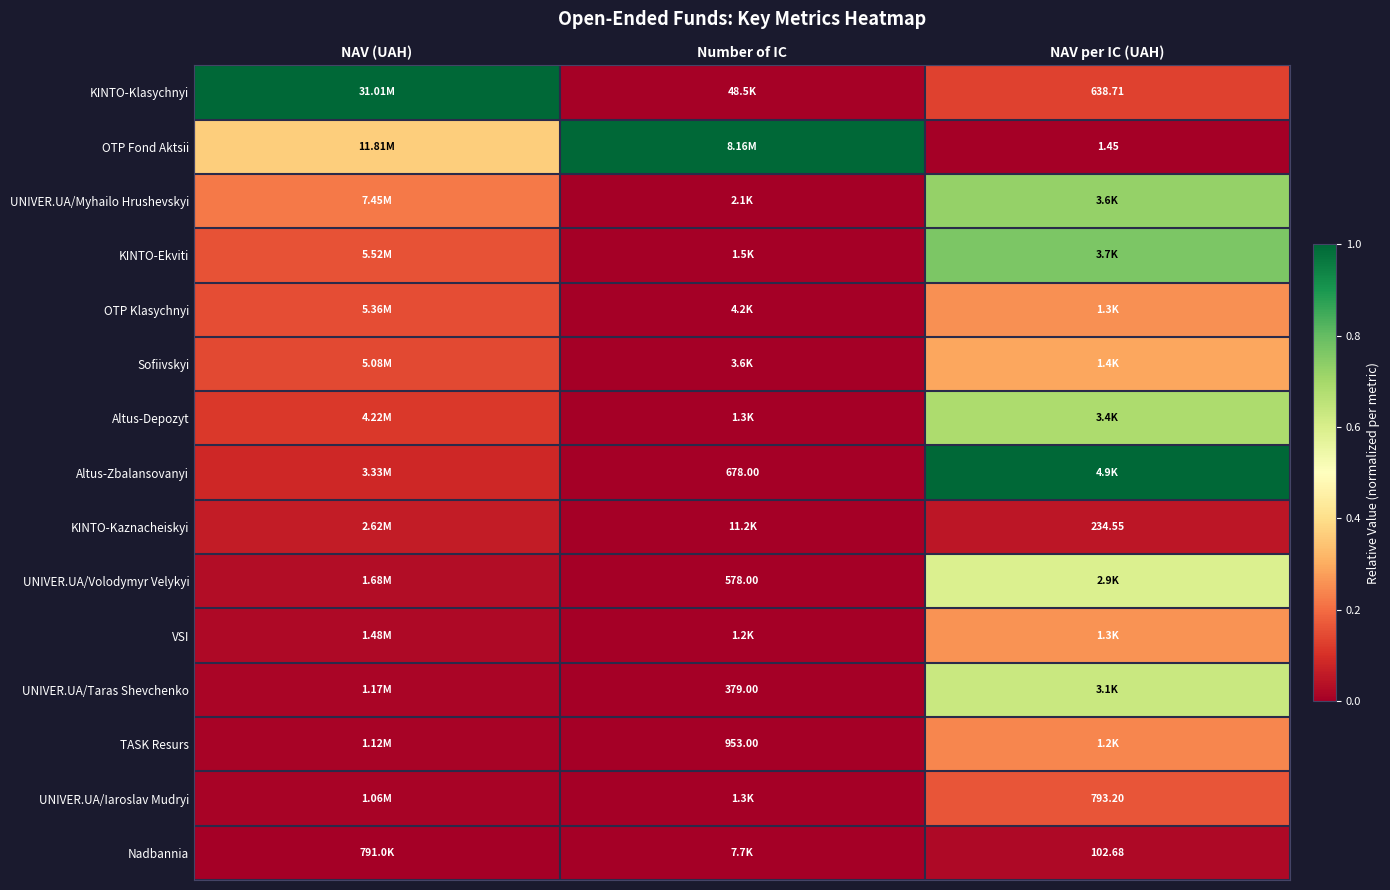

True or false: OTP Fond Aktsii has a value of 1.0 at Number of IC.

True